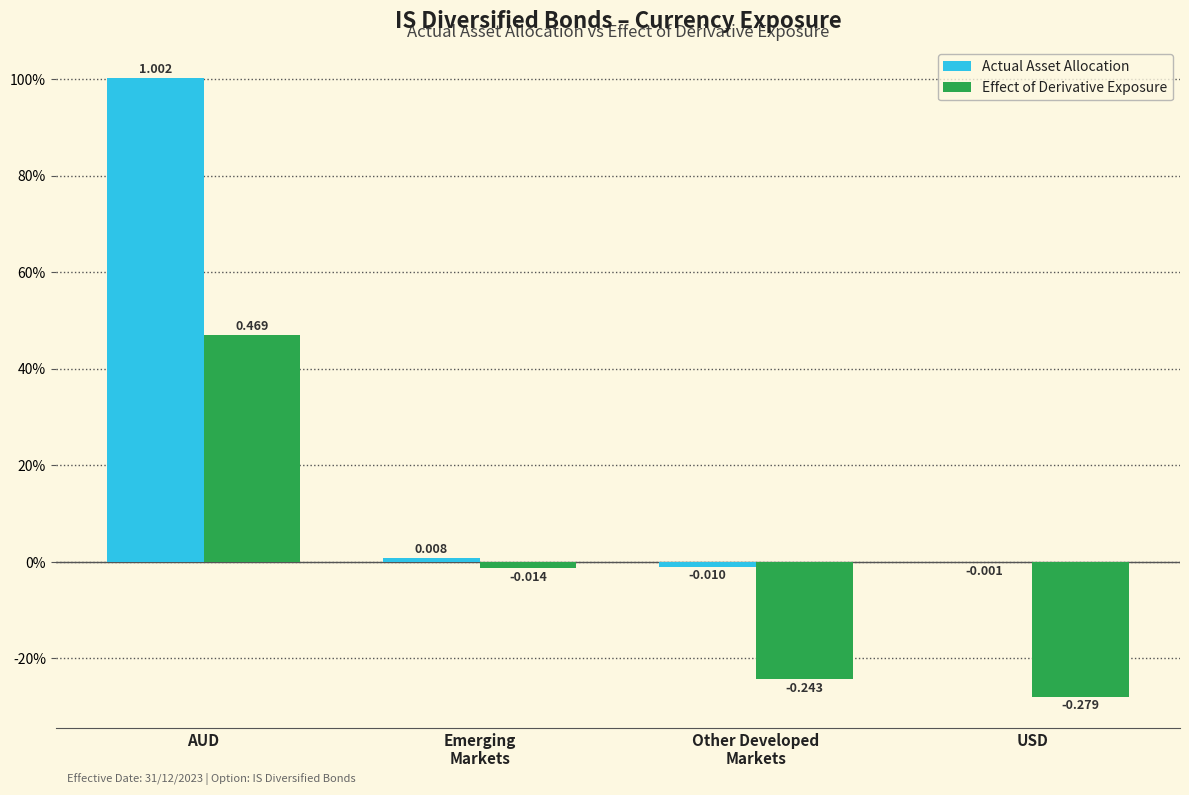

Rank the series at Emerging
Markets from lowest to highest value.

Effect of Derivative Exposure, Actual Asset Allocation